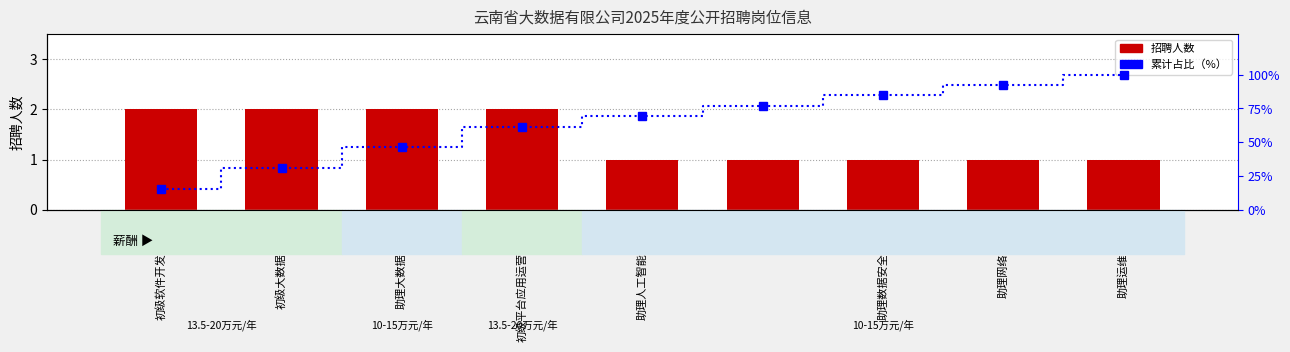

Between QC and 初级平台应用运营工程师, which is larger?

初级平台应用运营工程师